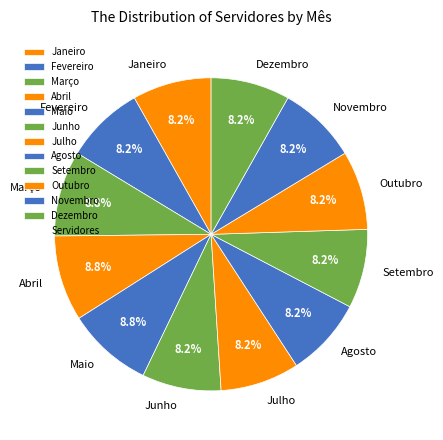

To the nearest percent, what is the difference between the Abril and Junho slice percentages?

1%